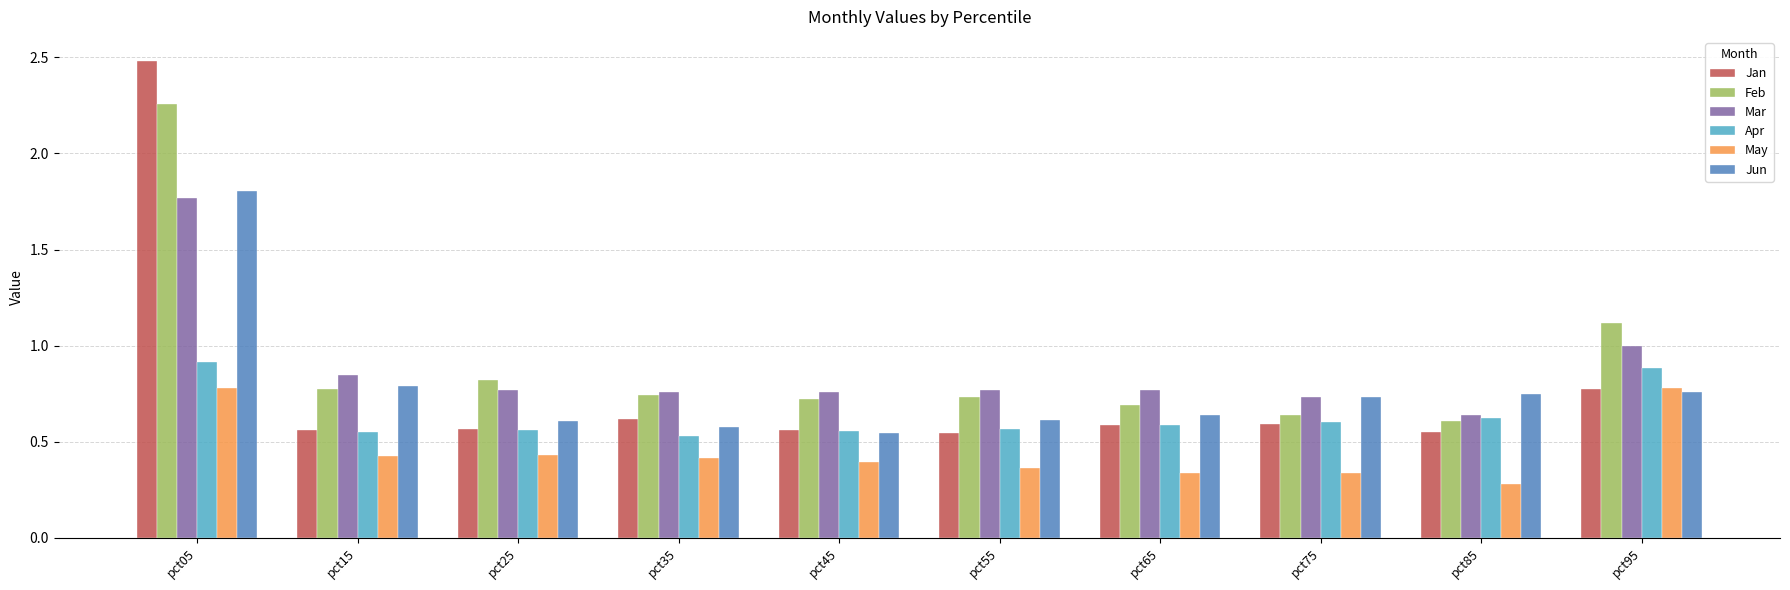

What is the sum of the Apr values at pct25 and pct65?

1.1